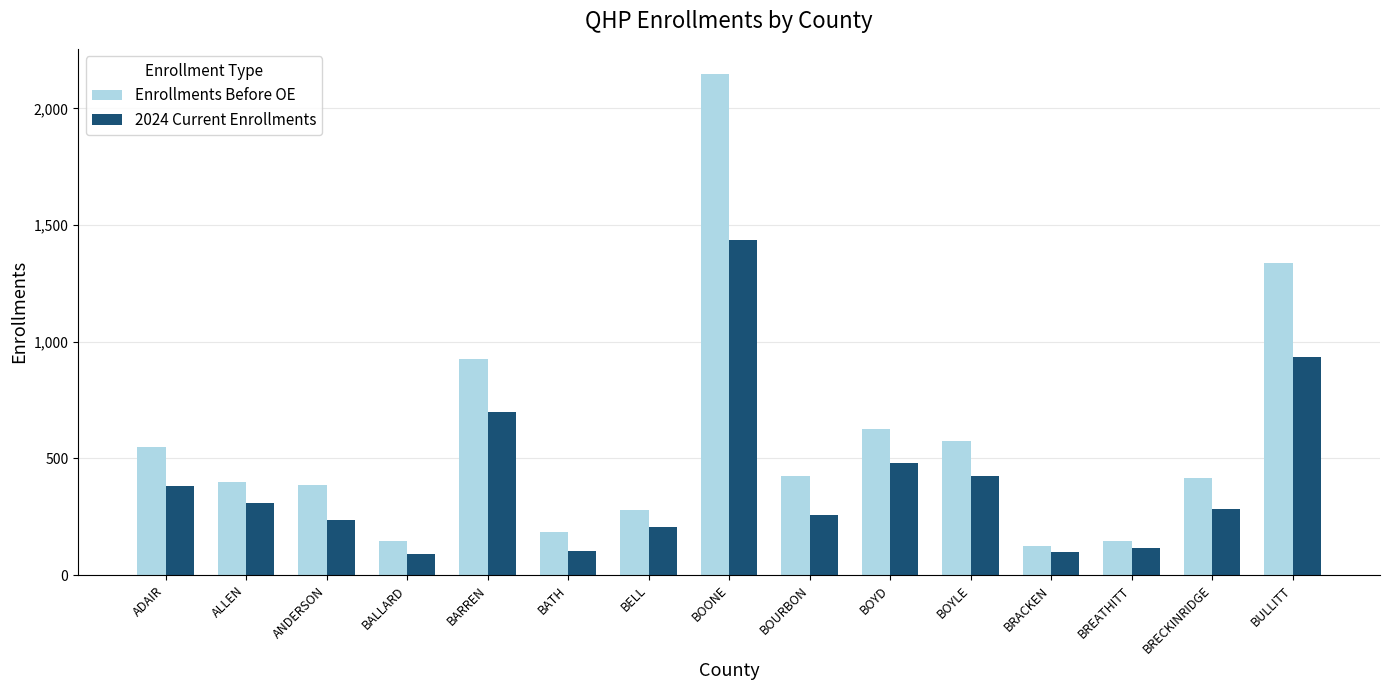

The Enrollments Before OE series shows 1507 at BARREN. True or false?

False